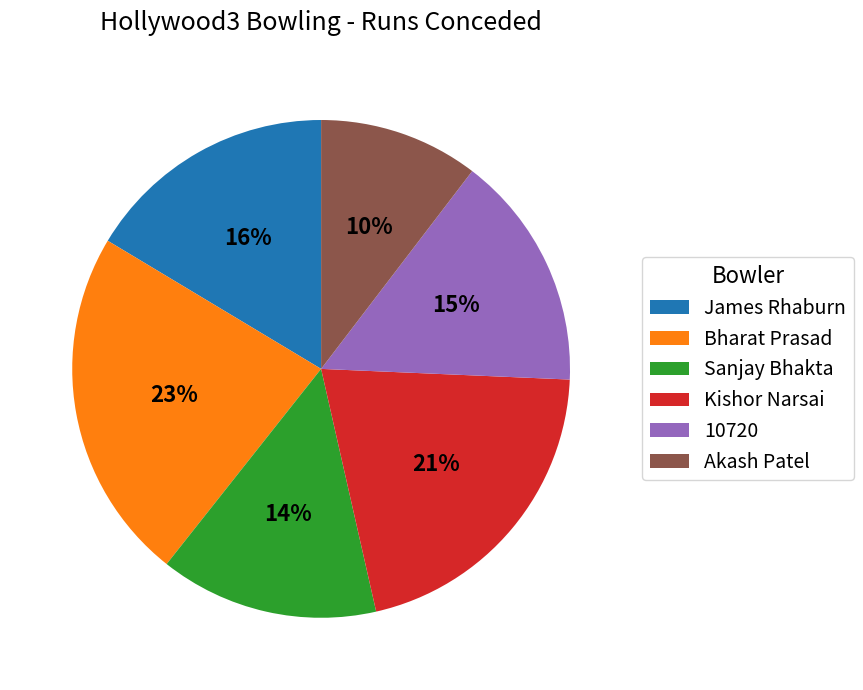

Count the number of slices in the pie.

6